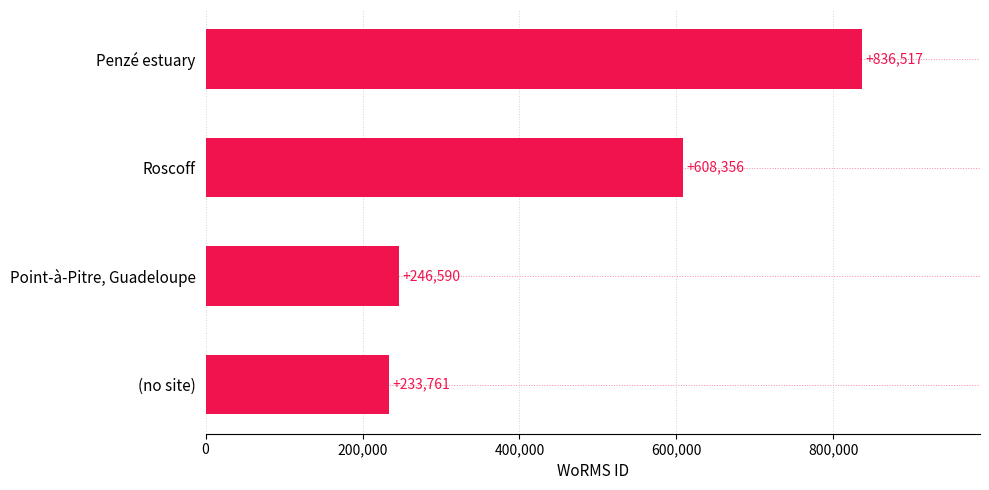

What is the difference between the second highest and second lowest values?

361766